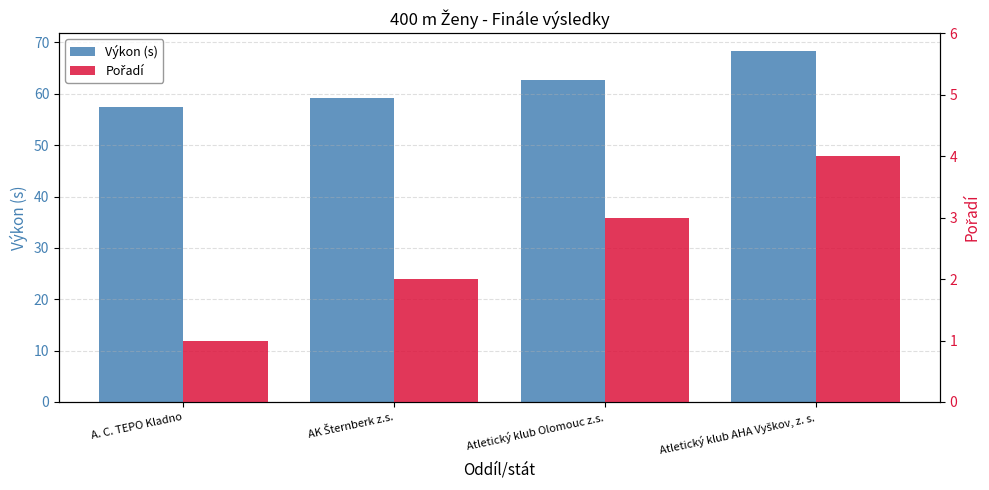

What is the average value of the Pořadí series?

2.5